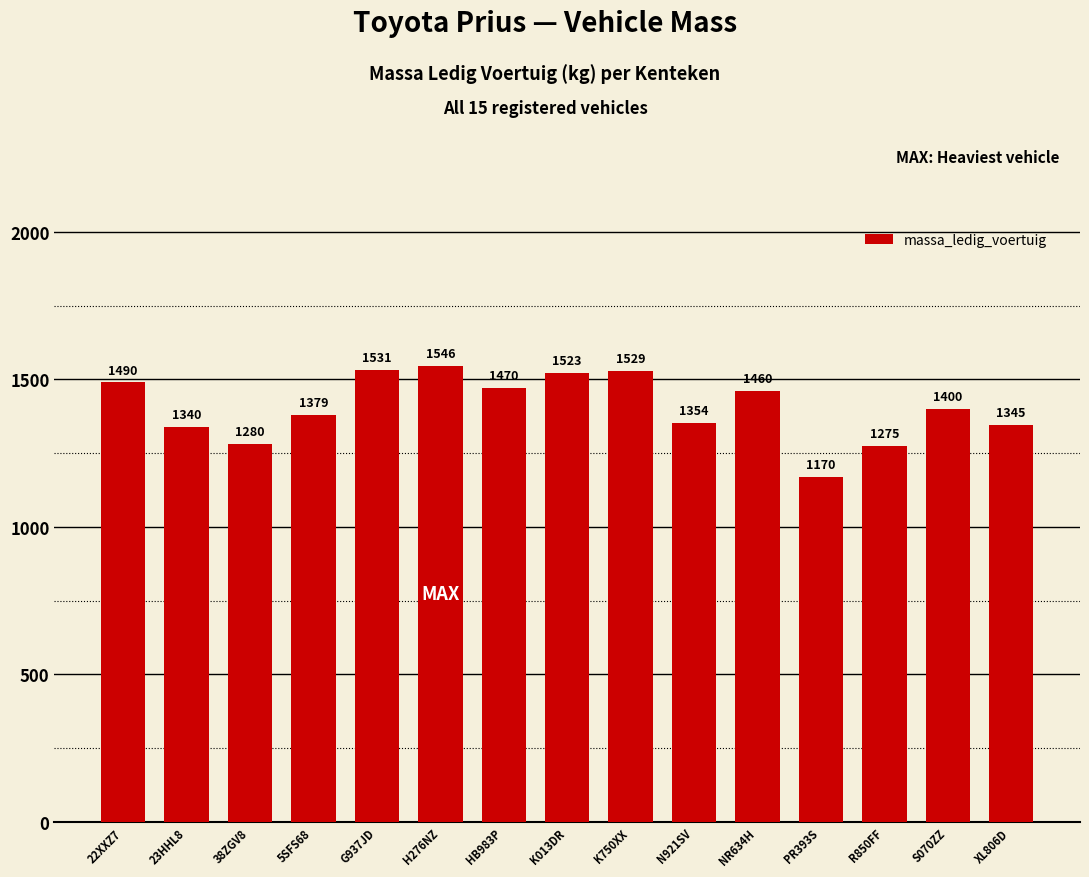

True or false: the data shows 1490 at 22XXZ7.

True